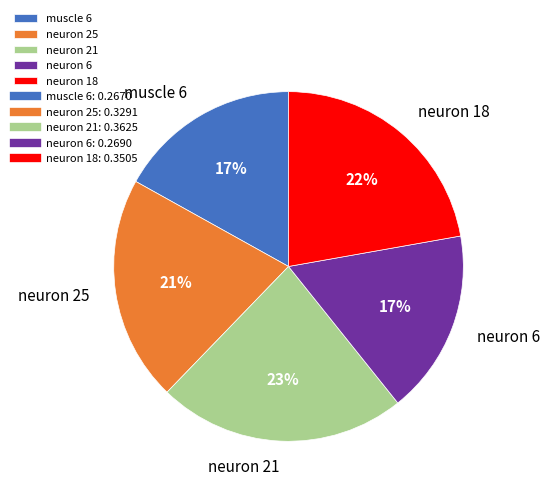

Which category has the biggest portion of the pie?

neuron 21